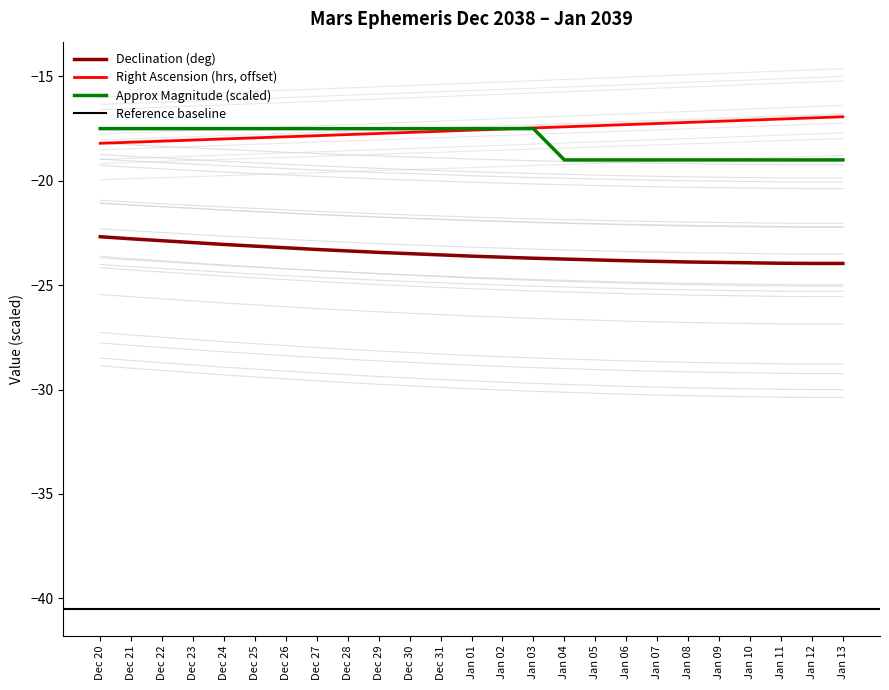

Rank the series at Dec 27 from lowest to highest value.

Declination (deg min), RA (hours), Approx Mag